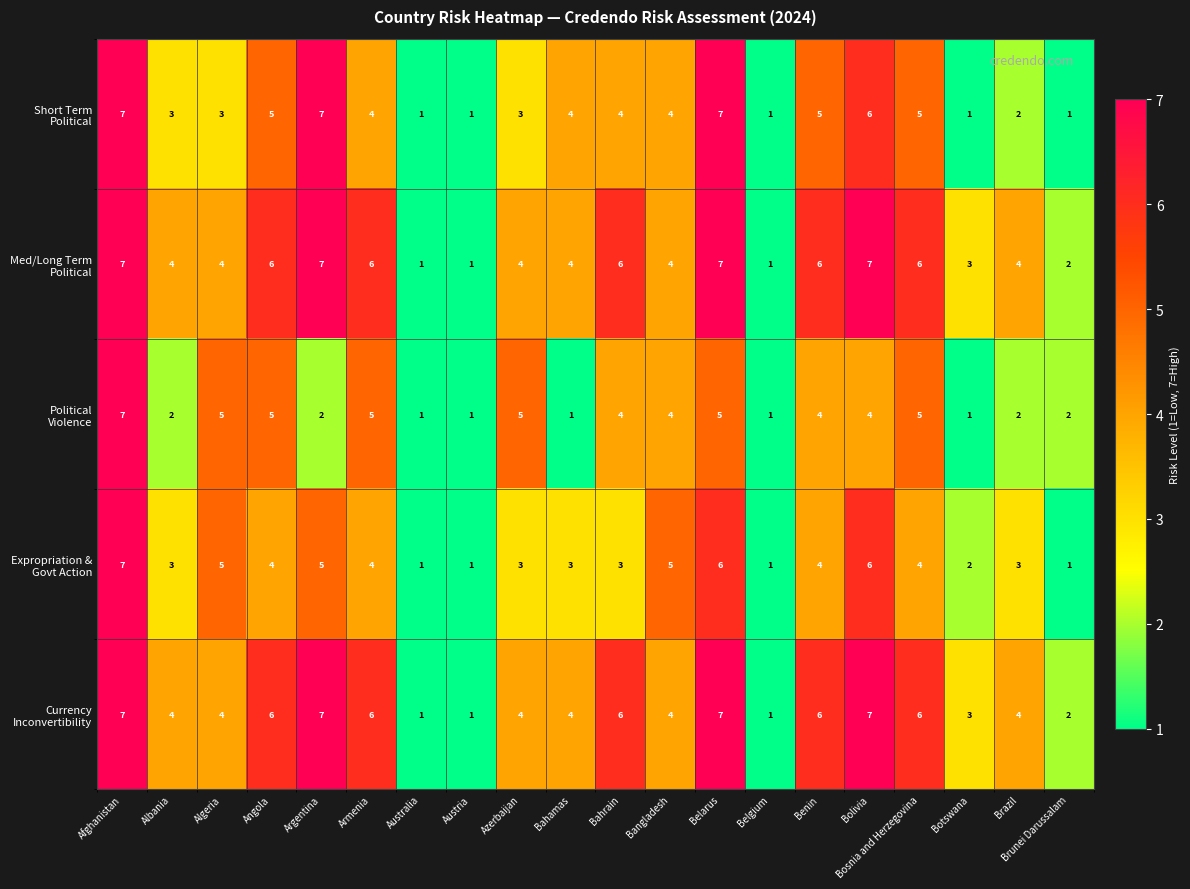

What is the maximum value shown in the chart?

7